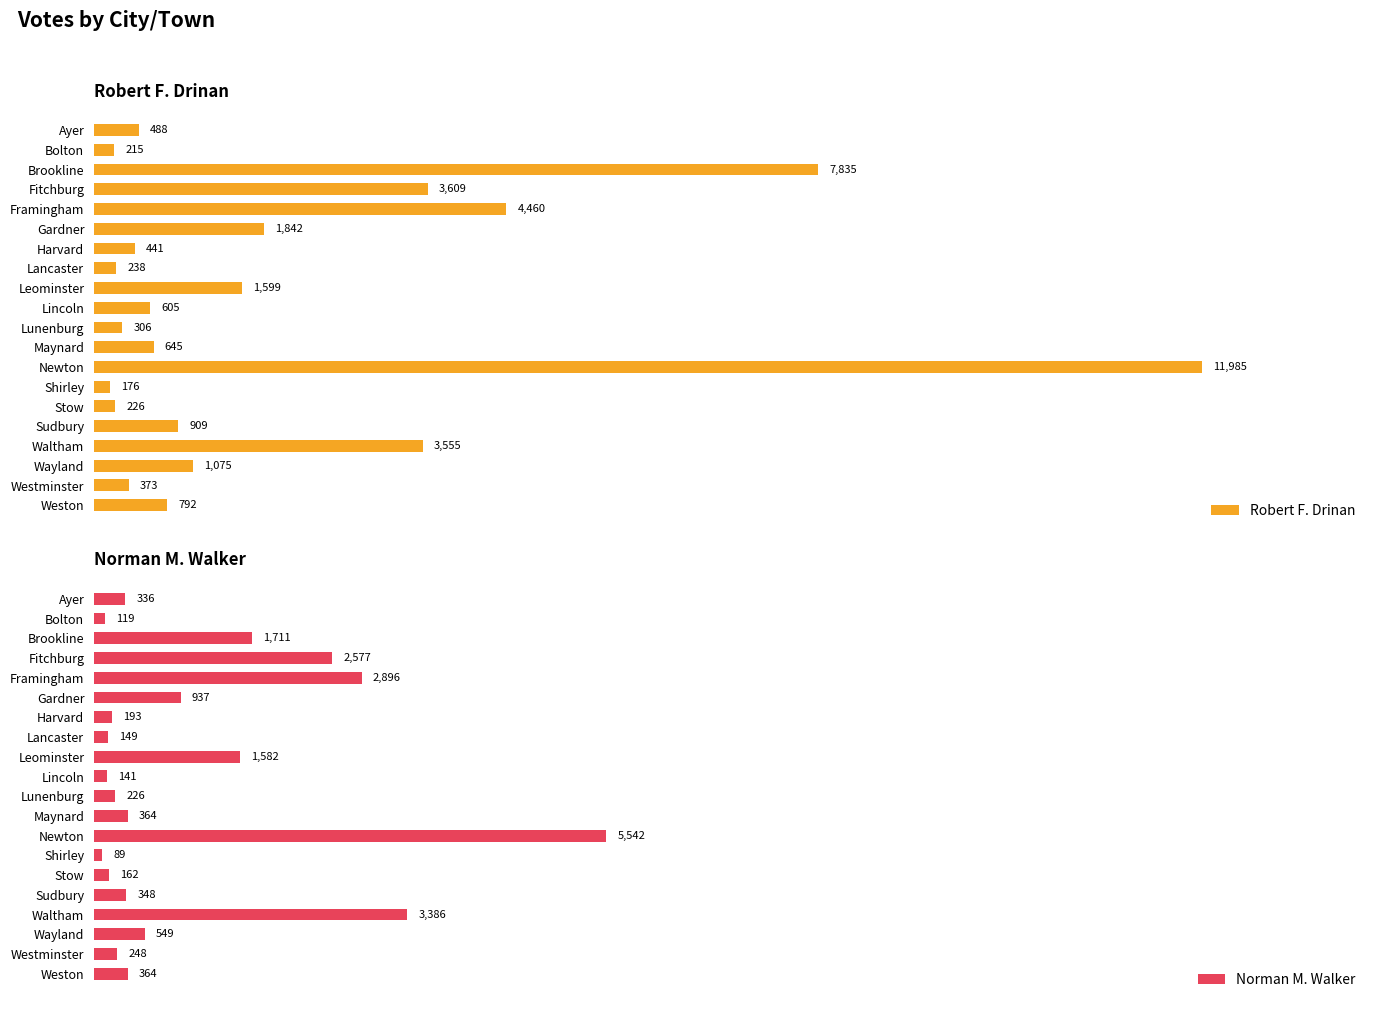

Which category has the lowest value in the Robert F. Drinan series?

Shirley